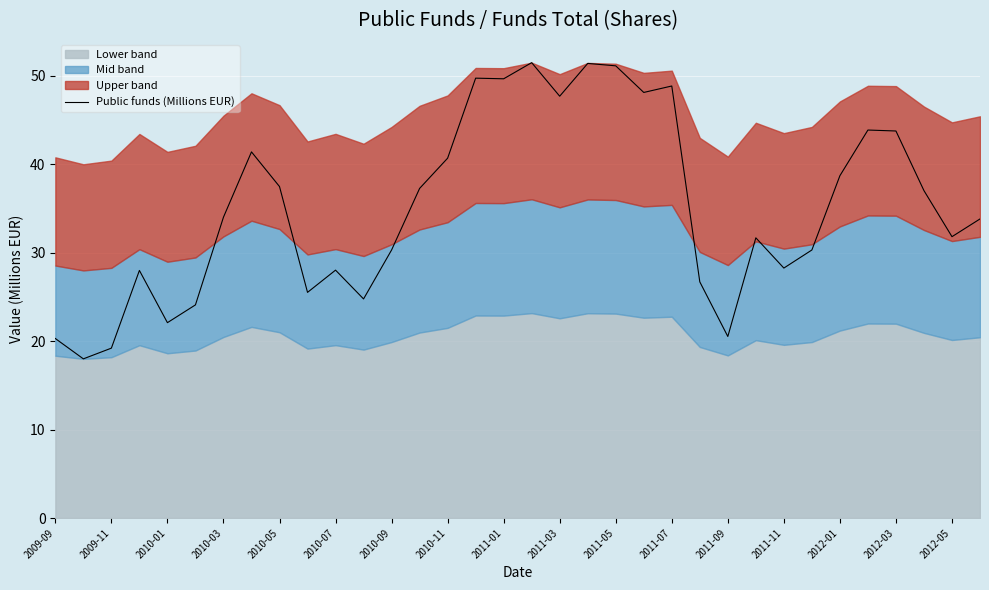

What is the minimum value for Public funds (Millions EUR)?

18.0